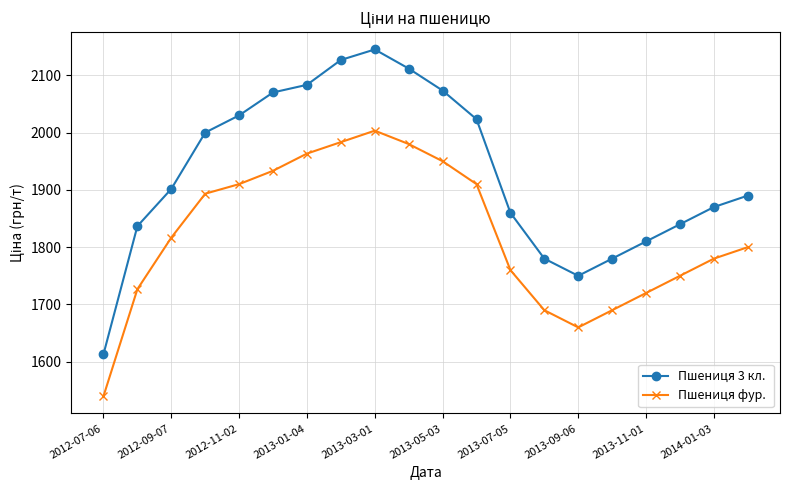

What is the smallest value displayed?

1540.0